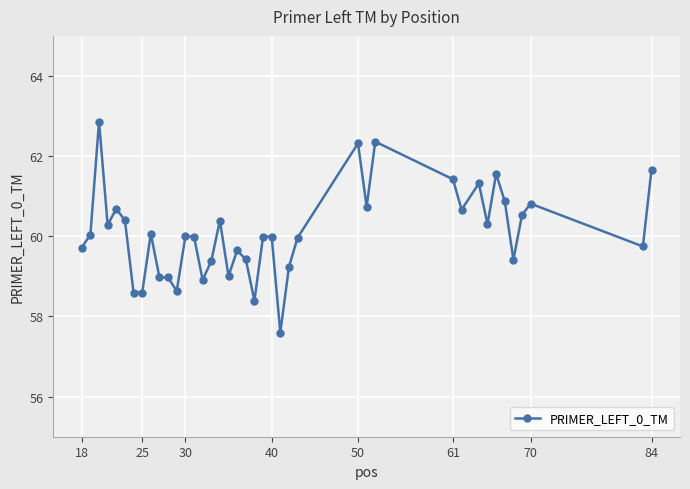

What is the average value?

60.1